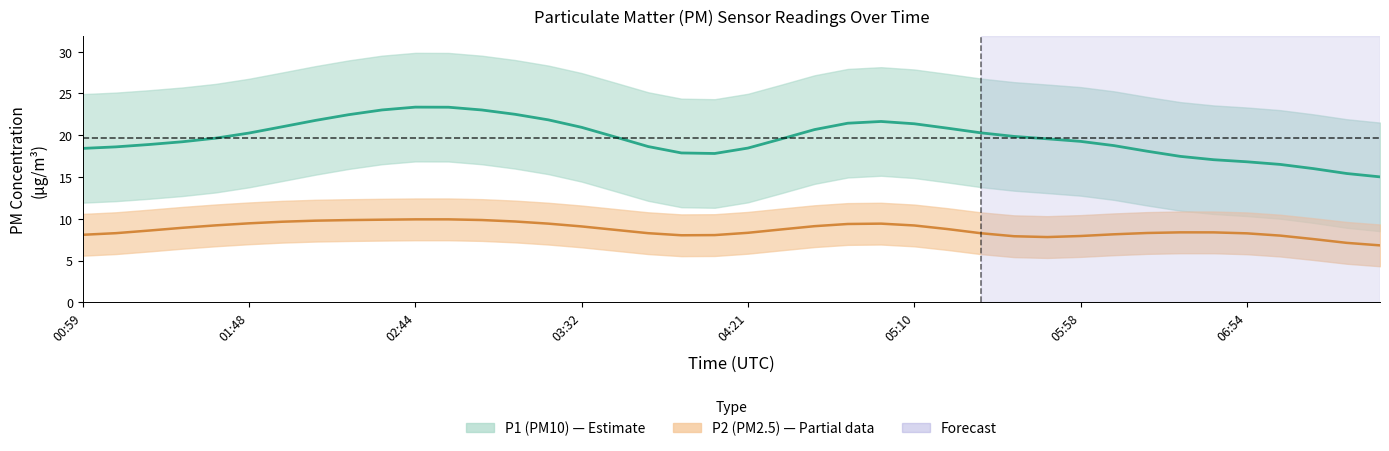

True or false: P2 and P1 cross at least once.

False